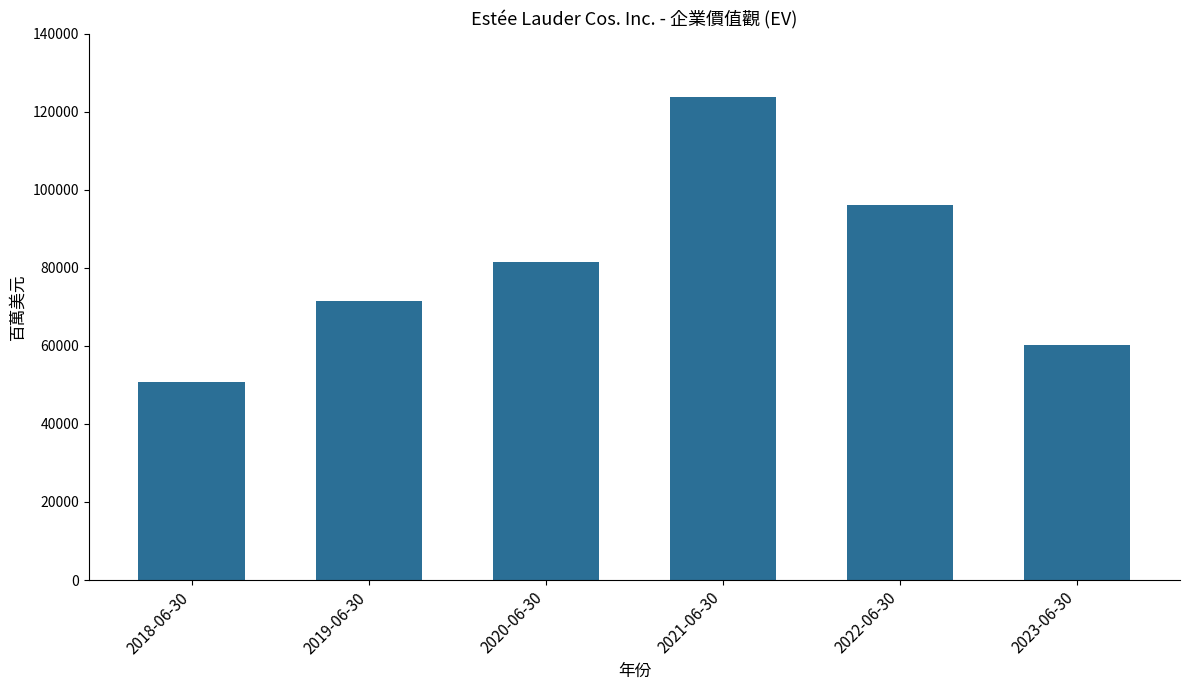

Approximately how many times larger is the value at 2022-06-30 compared to 2019-06-30?

1.3